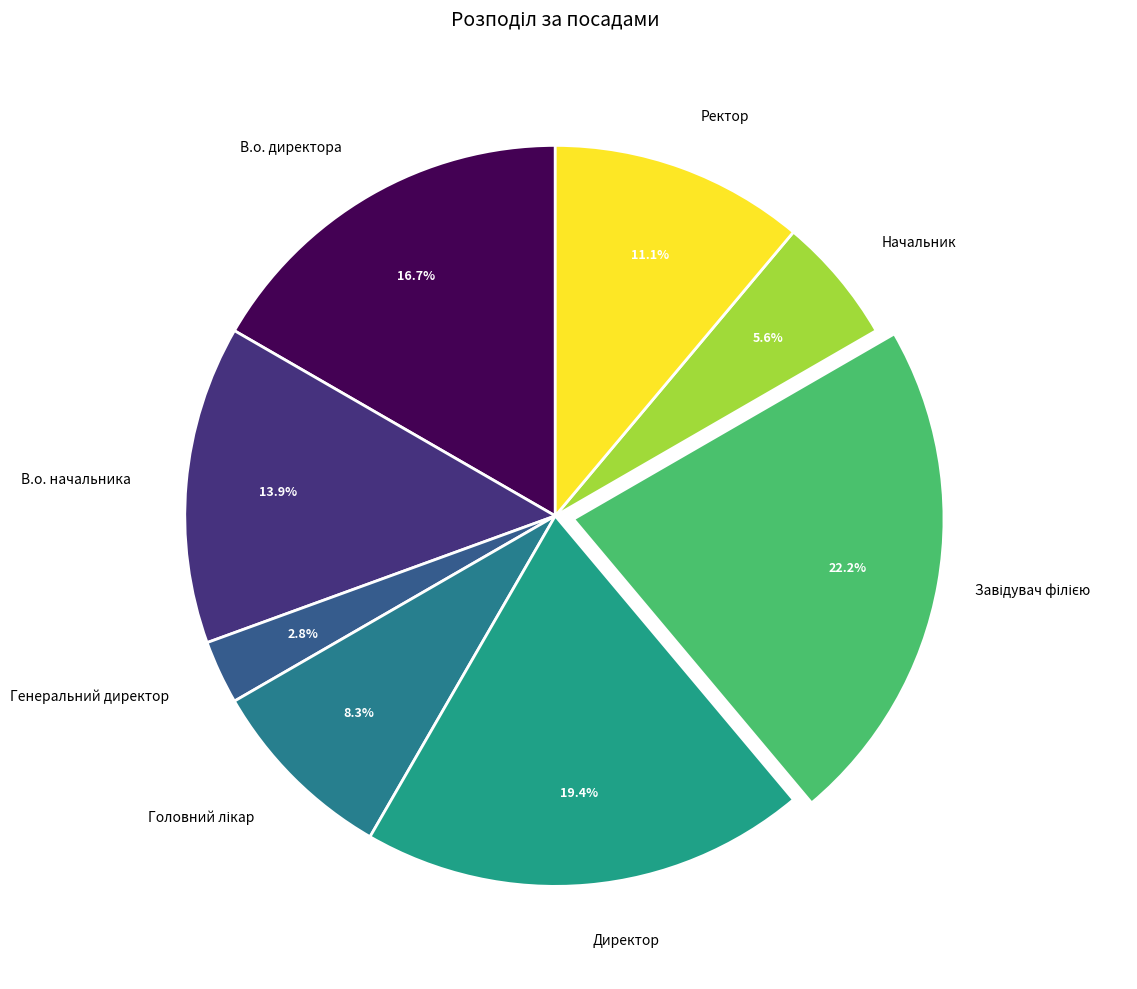

Which slice is the smallest?

Генеральний директор